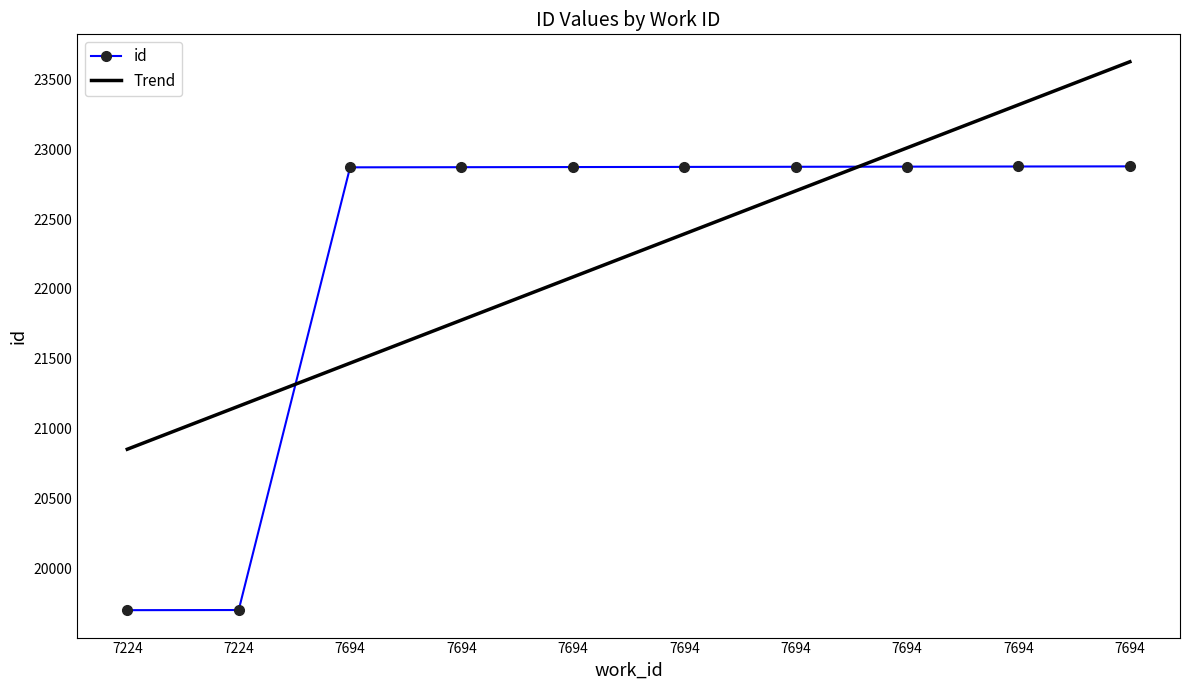

What is the change in value from 7694 to 7694?

+1